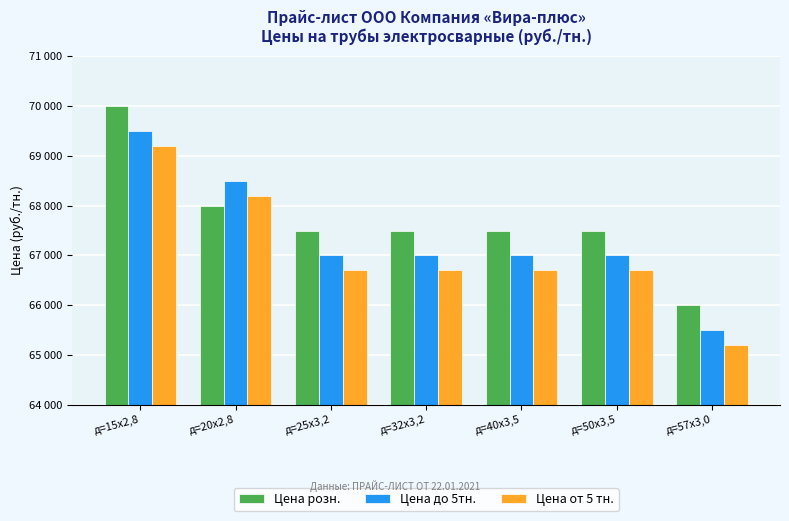

At д=20х2,8, list the series in order from largest to smallest.

Цена до 5тн., Цена от 5 тн., Цена розн.